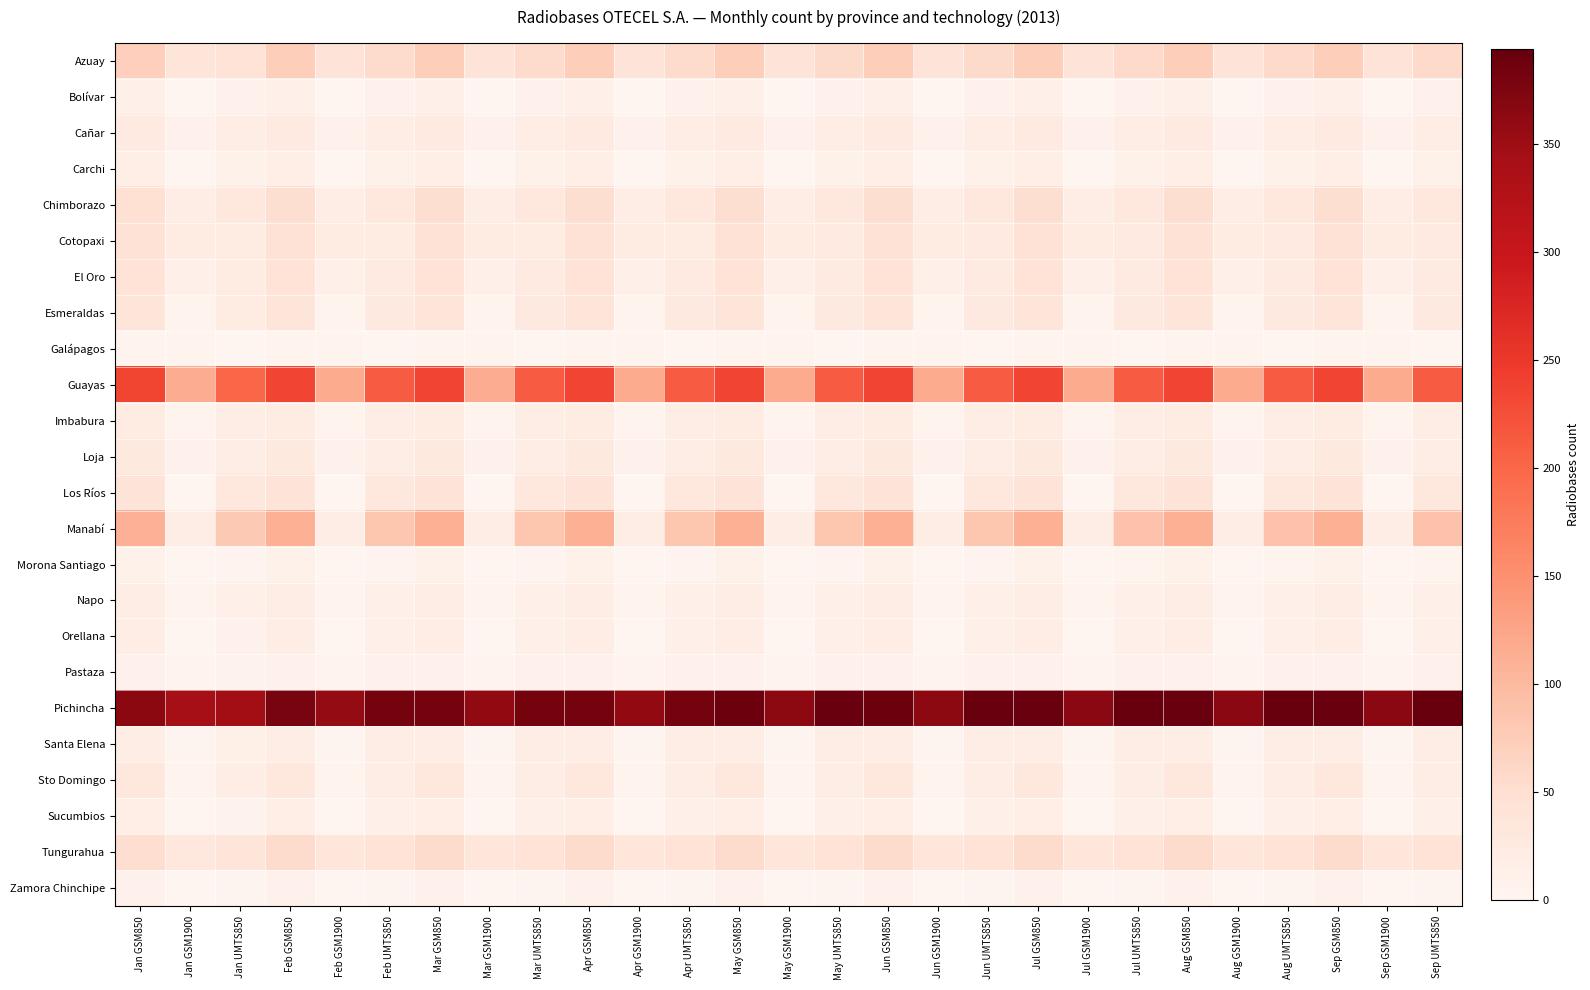

At Mar GSM1900, list the series in order from largest to smallest.

Pichincha, Guayas, Azuay, Tungurahua, Cotopaxi, Chimborazo, Manabí, El Oro, Cañar, Loja, Esmeraldas, Imbabura, Napo, Pastaza, Galápagos, Sto Domingo, Santa Elena, Bolívar, Carchi, Los Ríos, Morona Santiago, Orellana, Sucumbios, Zamora Chinchipe